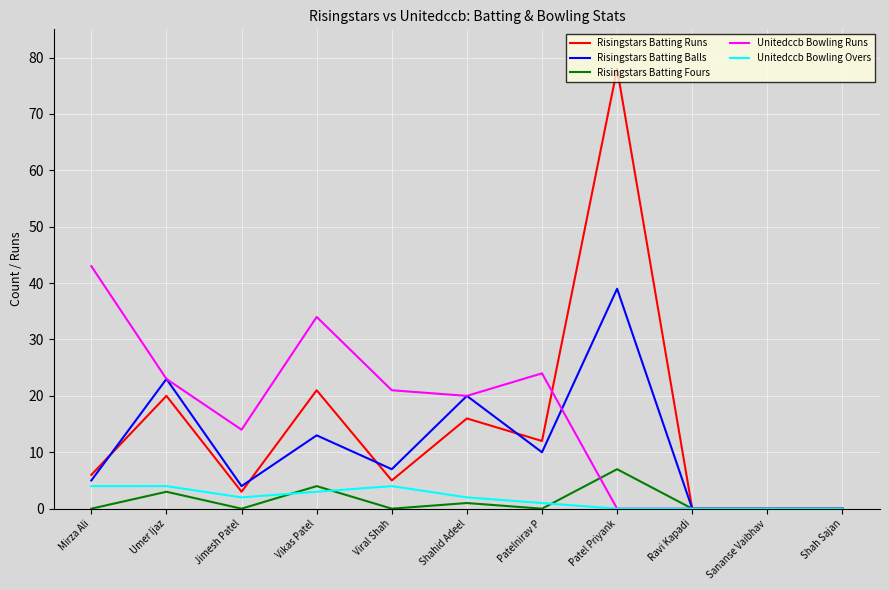

Reading right to left, what are all the values shown in this chart?

Risingstars Batting Runs: Shah Sajan=0	Sananse Vaibhav=0	Ravi Kapadi=0	Patel Priyank=78	Patelnirav P=12	Shahid Adeel=16	Viral Shah=5	Vikas Patel=21	Jimesh Patel=3	Umer Ijaz=20	Mirza Ali=6
Risingstars Batting Balls: Shah Sajan=0	Sananse Vaibhav=0	Ravi Kapadi=0	Patel Priyank=39	Patelnirav P=10	Shahid Adeel=20	Viral Shah=7	Vikas Patel=13	Jimesh Patel=4	Umer Ijaz=23	Mirza Ali=5
Risingstars Batting Fours: Shah Sajan=0	Sananse Vaibhav=0	Ravi Kapadi=0	Patel Priyank=7	Patelnirav P=0	Shahid Adeel=1	Viral Shah=0	Vikas Patel=4	Jimesh Patel=0	Umer Ijaz=3	Mirza Ali=0
Unitedccb Bowling Runs: Shah Sajan=0	Sananse Vaibhav=0	Ravi Kapadi=0	Patel Priyank=0	Patelnirav P=24	Shahid Adeel=20	Viral Shah=21	Vikas Patel=34	Jimesh Patel=14	Umer Ijaz=23	Mirza Ali=43
Unitedccb Bowling Overs: Shah Sajan=0	Sananse Vaibhav=0	Ravi Kapadi=0	Patel Priyank=0	Patelnirav P=1	Shahid Adeel=2	Viral Shah=4	Vikas Patel=3	Jimesh Patel=2	Umer Ijaz=4	Mirza Ali=4